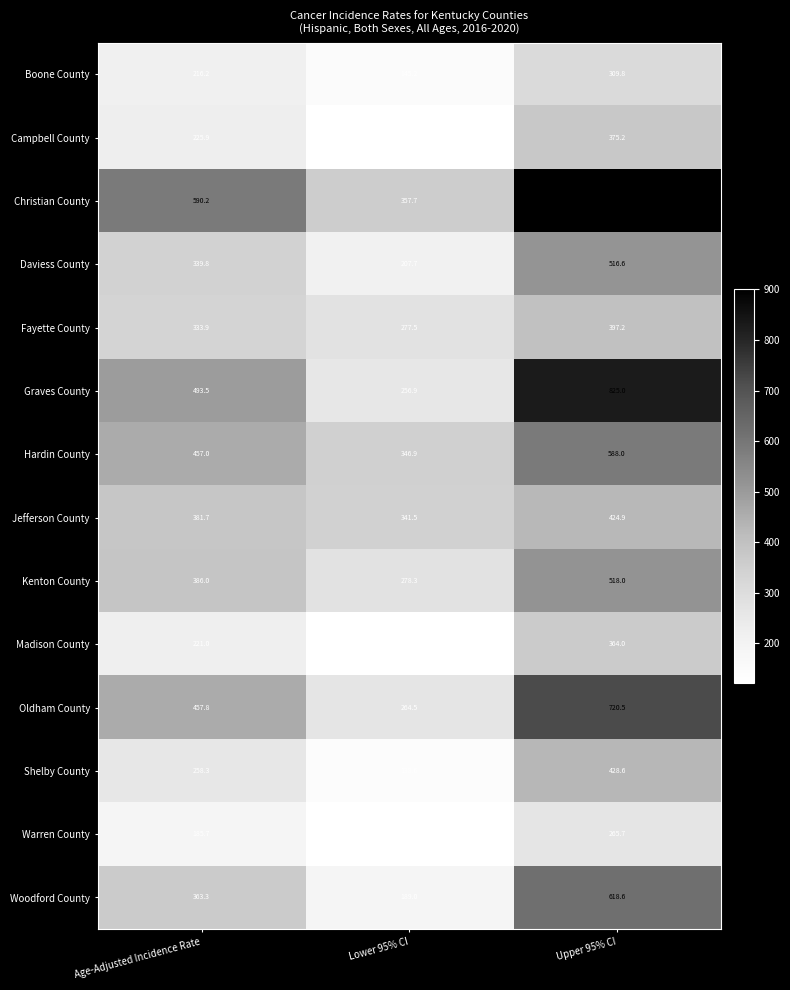

What is the total value across all series at Age-Adjusted Incidence Rate?

4910.3